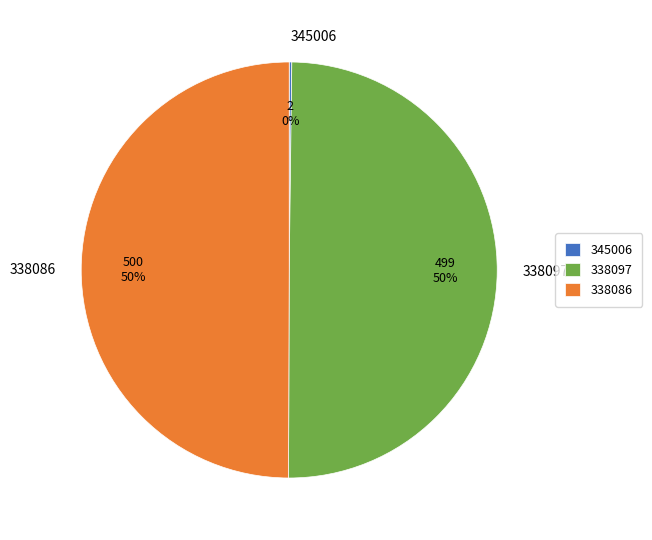

Combined, do 338097 and 338086 account for over 50%?

Yes